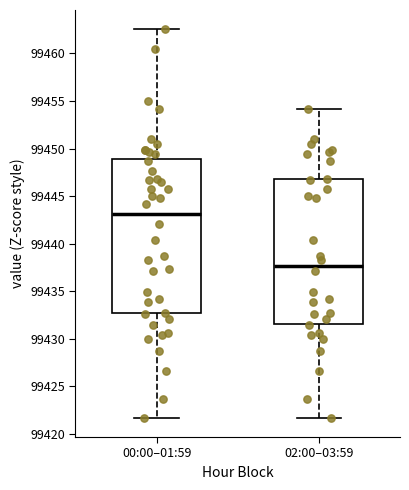

Reading left to right, read every box against the y-axis: the position of its median line, the range the box covers, and the ends of its whiskers. The values are not printed on the chart, so give them approximately, as read against the axis.

00:00–01:59: median 99443.0, box 99432.5 to 99449.0, whiskers 99421.5 to 99462.5
02:00–03:59: median 99437.5, box 99431.5 to 99447.0, whiskers 99421.5 to 99454.0